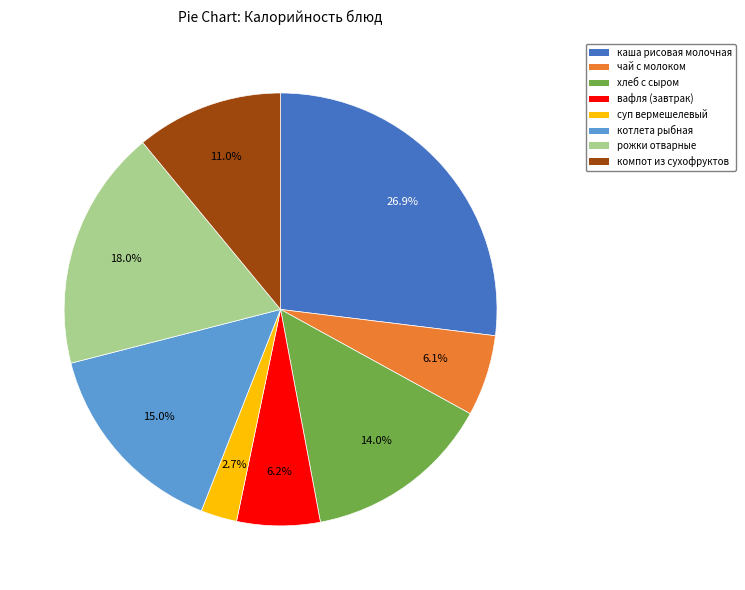

To the nearest percent, what percentage of the pie is компот из сухофруктов?

11%